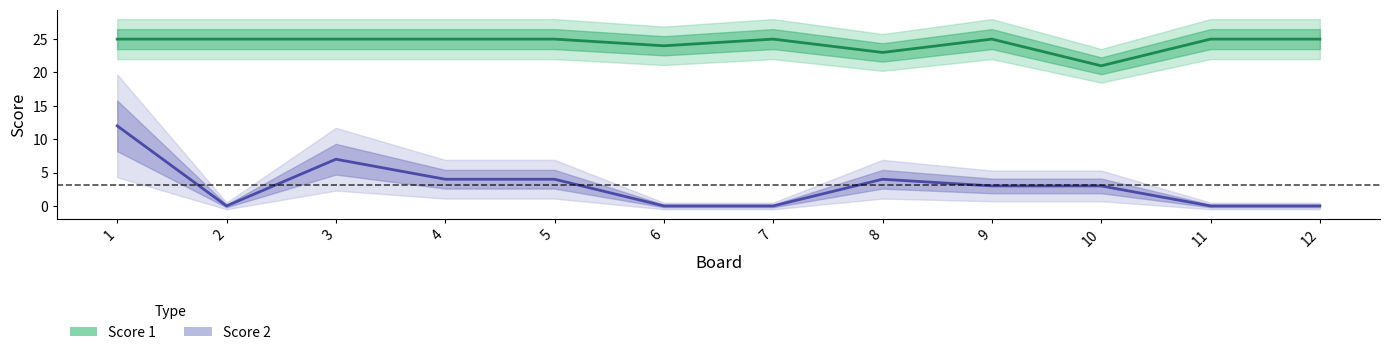

What is the value of the Score 1 point at the 10th from the left?

21